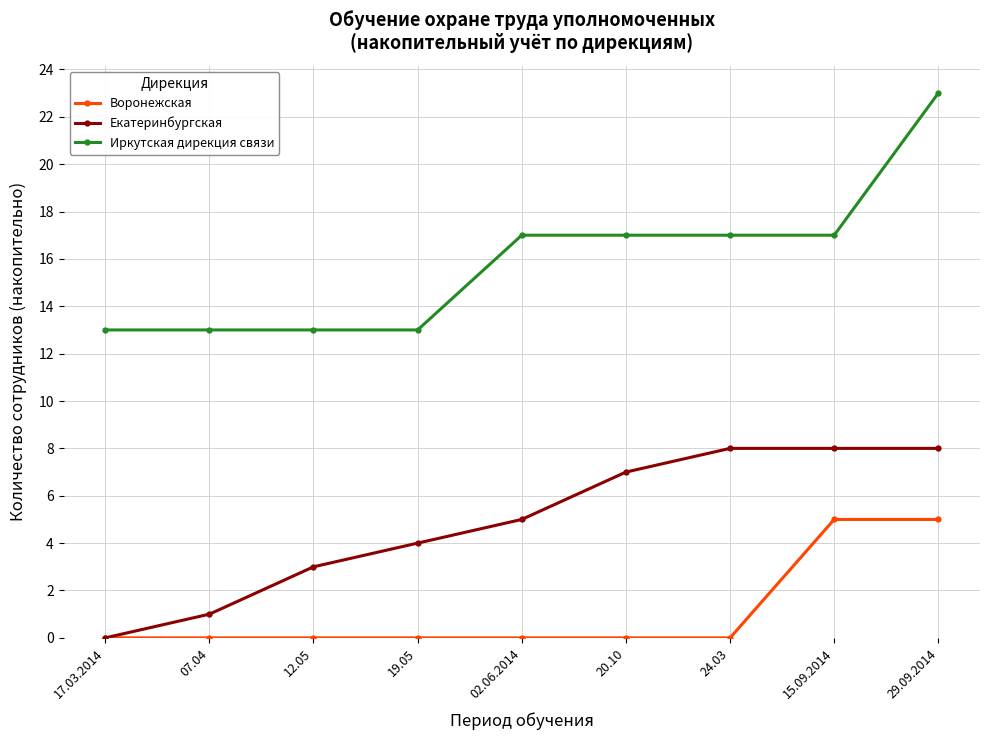

What is the approximate value of Иркутская дирекция связи at 24.03?

17